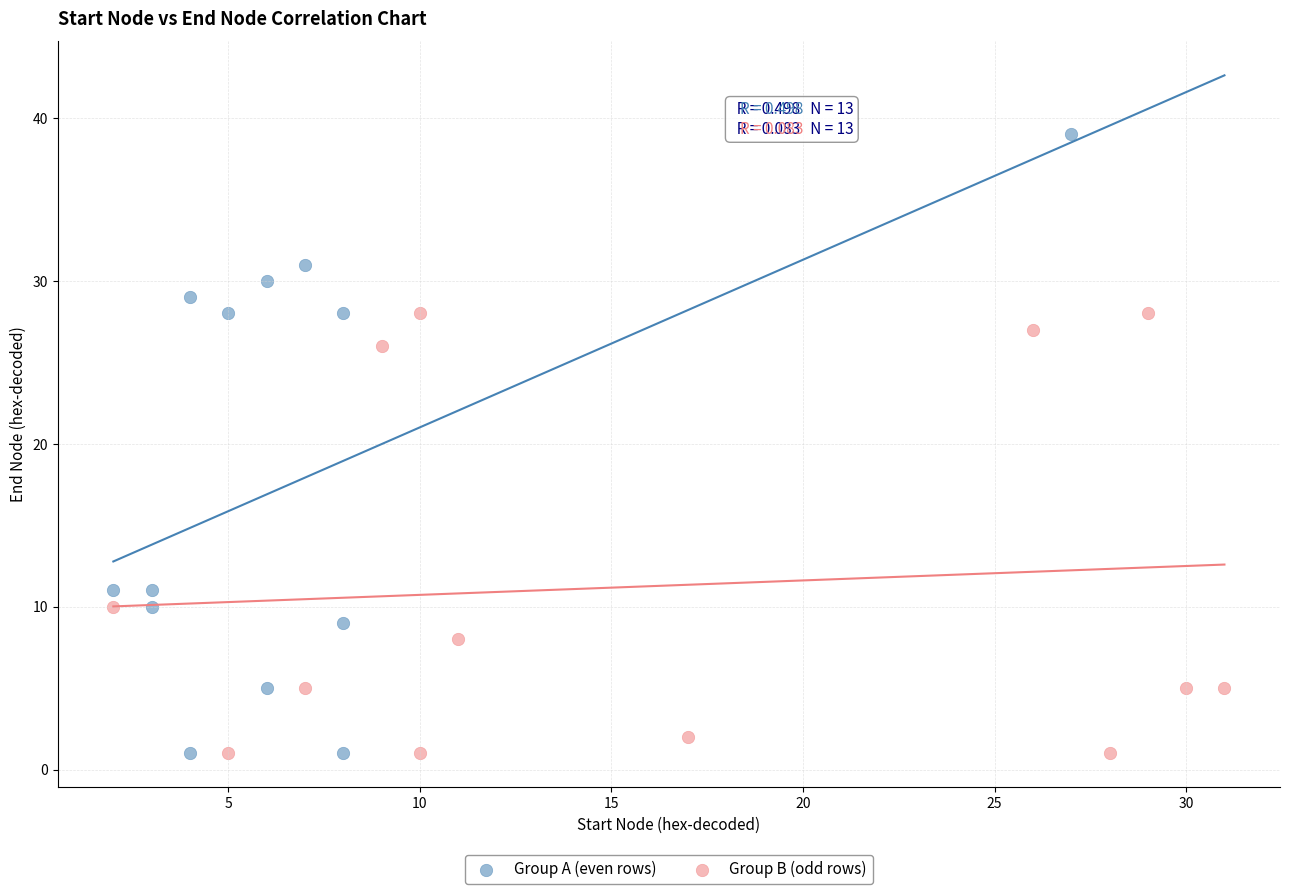

Which series contains the highest Y value?

Group A (even rows)